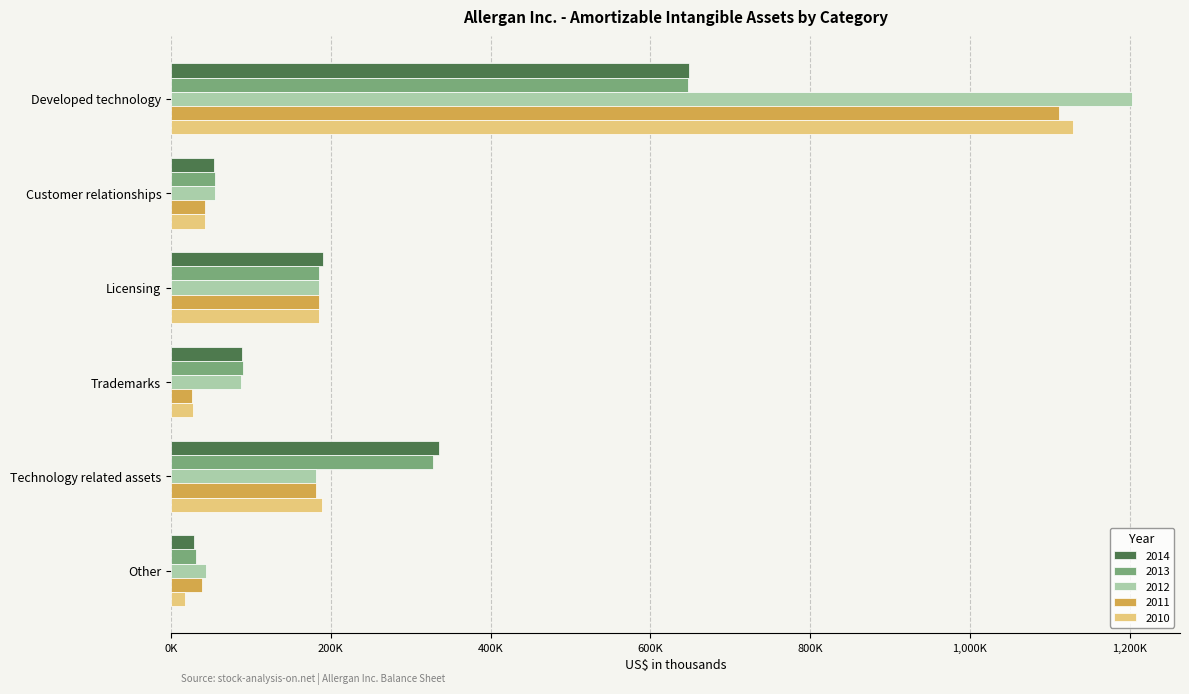

Reading left to right, what are all the values shown in this chart?

2014: 648500	54200	190500	89100	335300	29000
2013: 647700	54700	185800	89600	327500	30700
2012: 1202800	54500	185900	87900	182000	43900
2011: 1111000	42300	185800	26700	181300	38500
2010: 1129600	42300	185600	27400	189600	17000